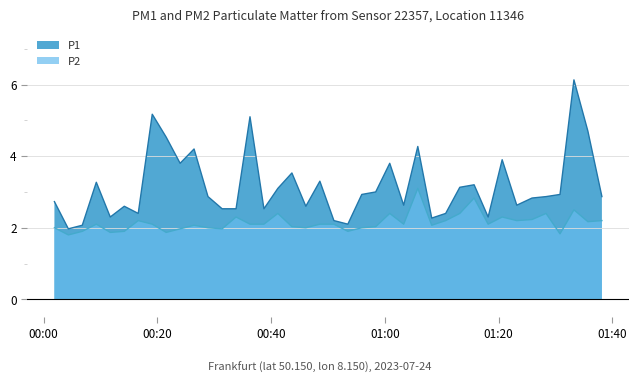

How many distinct data groups are displayed?

2